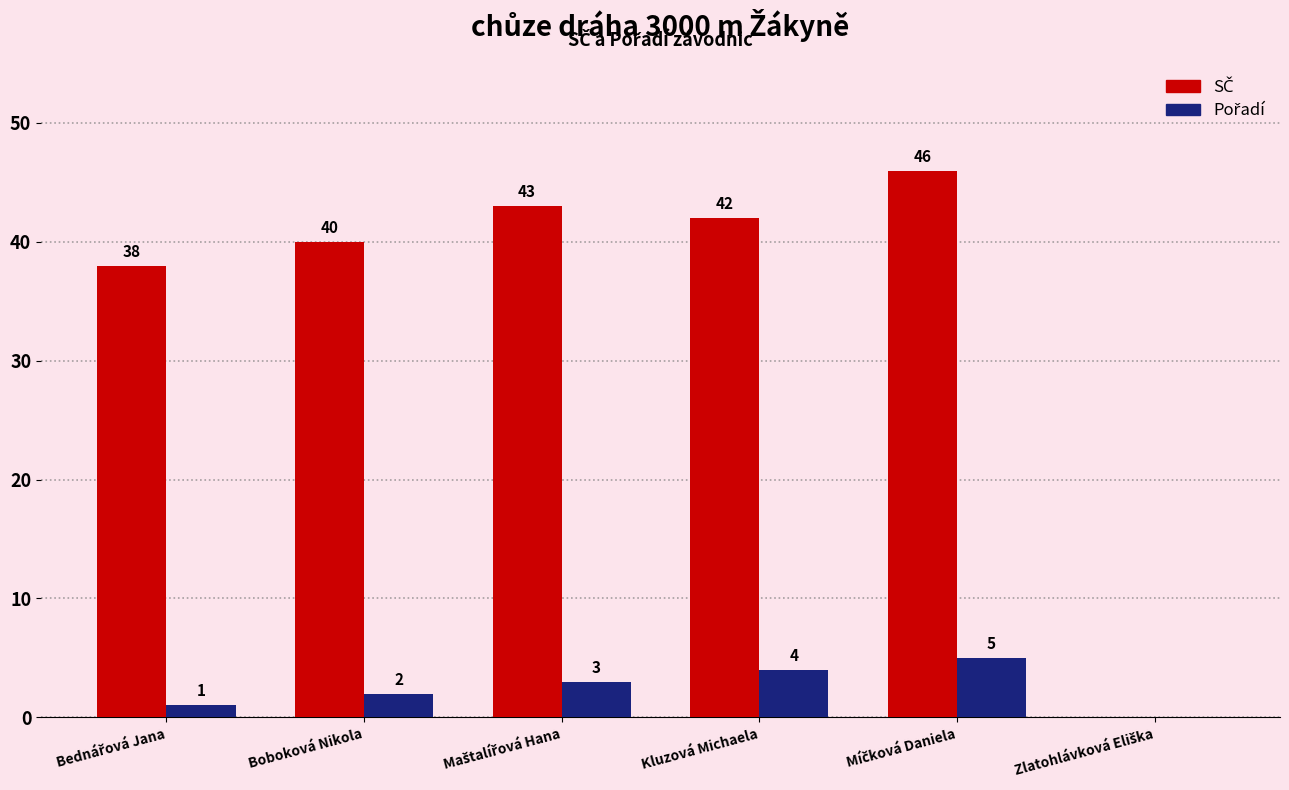

What position from the right is Míčková Daniela?

2